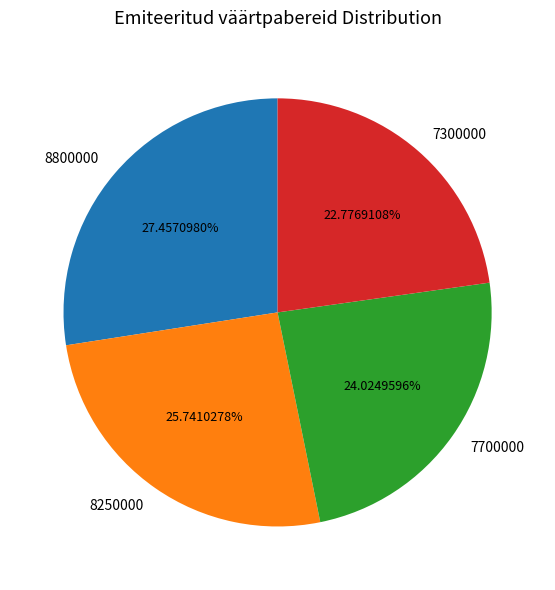

Is the sum of 7300000 and 7700000 greater than half?

No